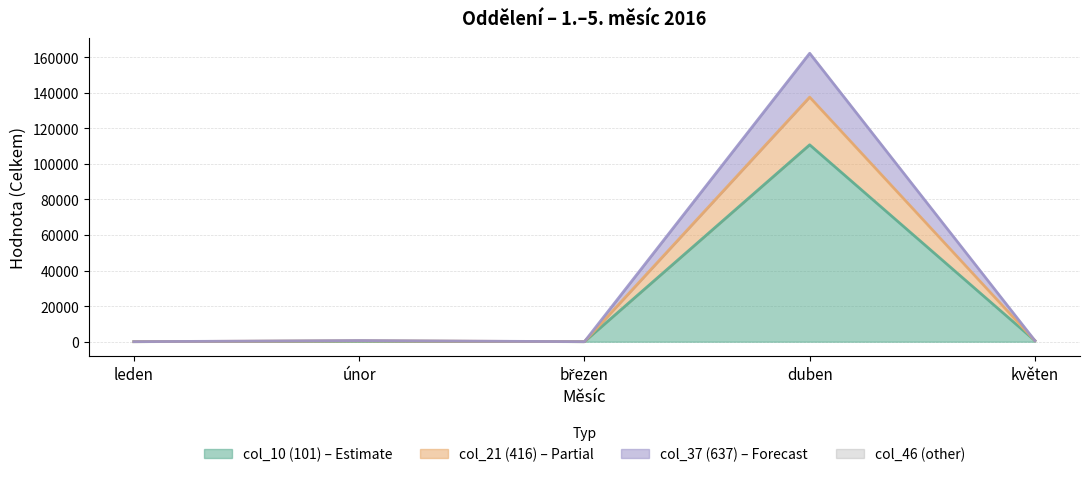

True or false: col_21 (416) and col_10 (101) cross at least once.

False